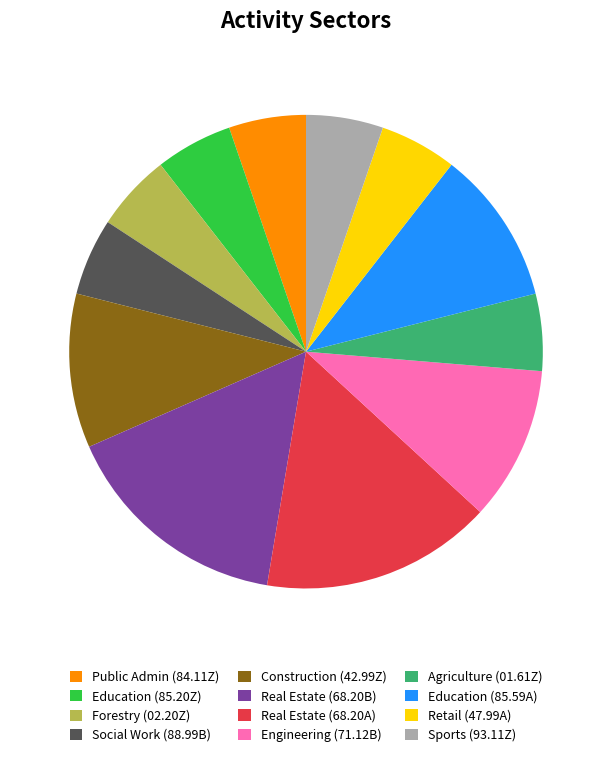

Do Agriculture (01.61Z) and Construction (42.99Z) together represent more than half of the pie?

No